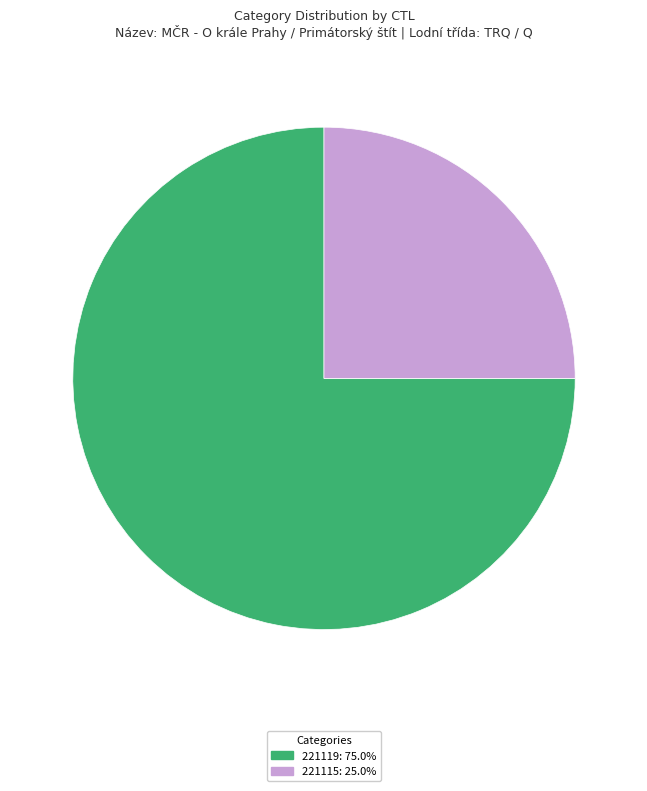

Is there any slice that represents more than half of the pie?

Yes